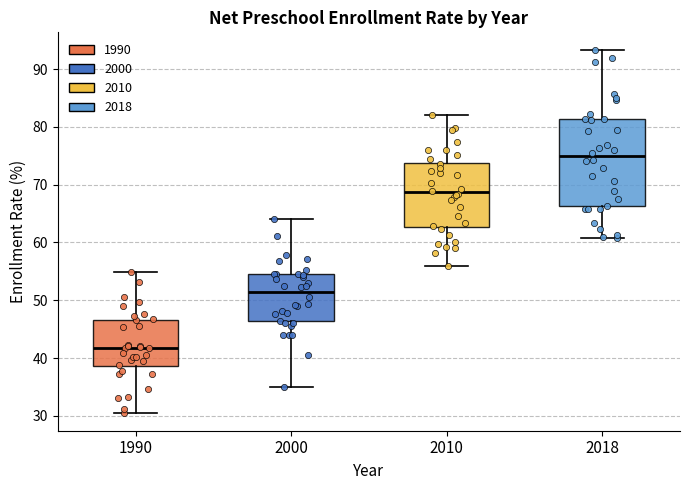

Which box's median line is the lowest?

1990